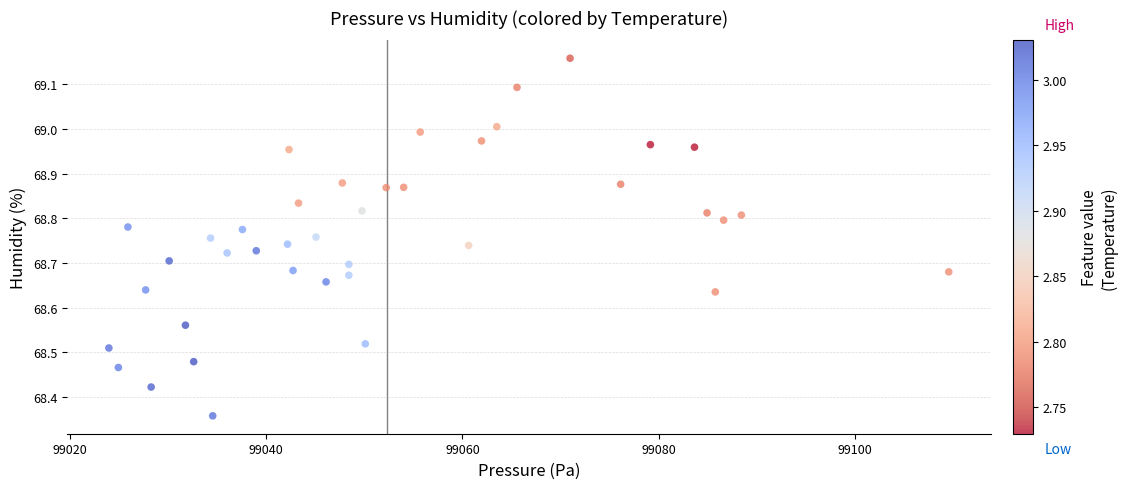

What is the range of Y values (max minus min)?

0.8